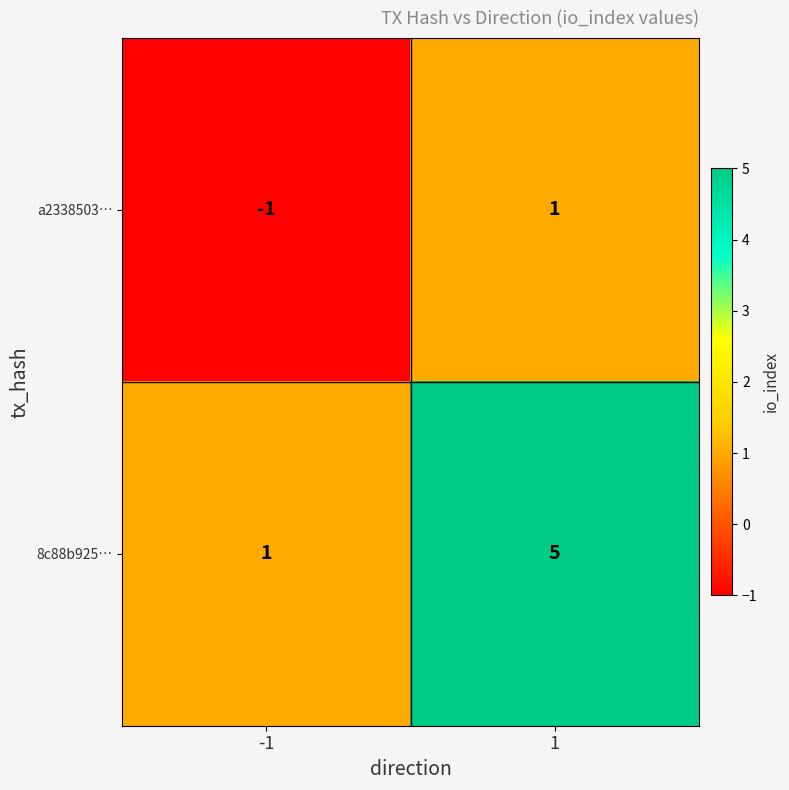

What is the sum of the 8c88b925… values at 1 and -1?

6